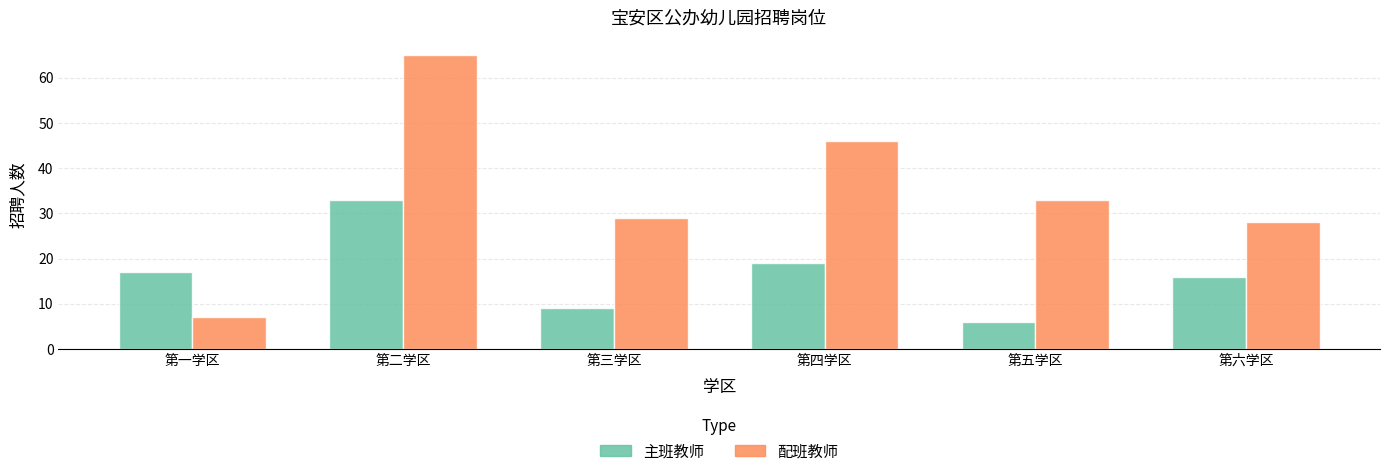

What is the difference between the 主班教师 values at 第四学区 and 第五学区?

13